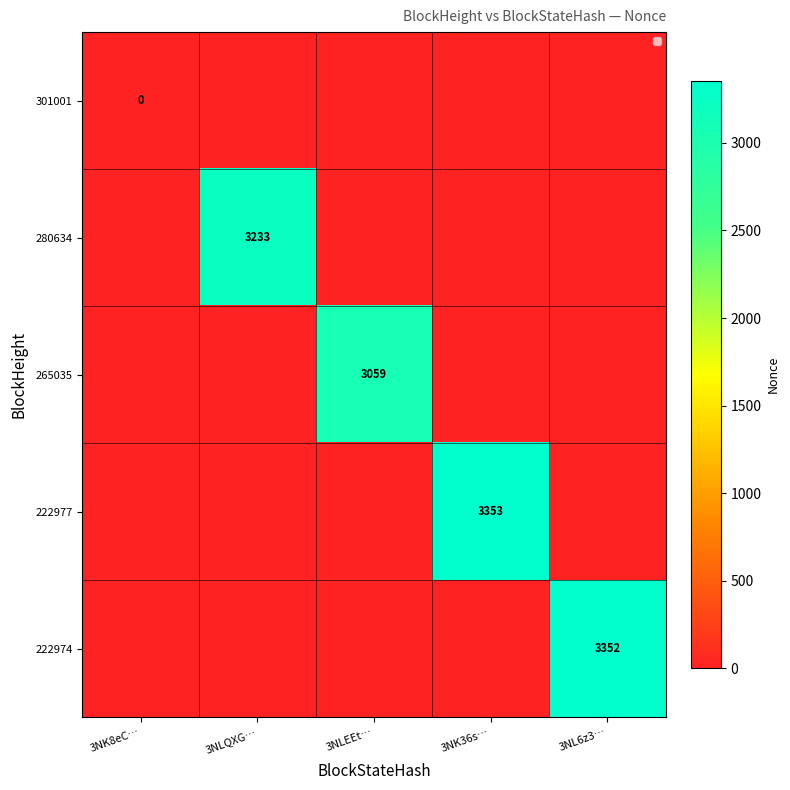

At which category is the sum across all series the highest?

3NK36s…